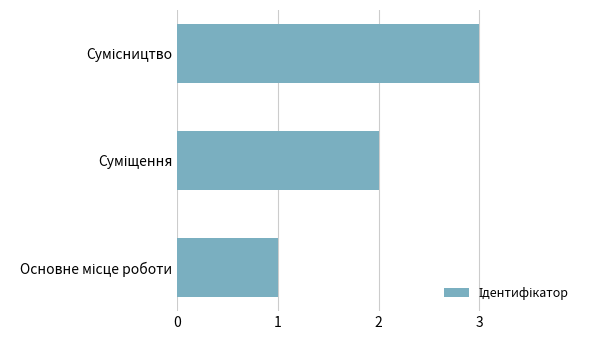

What is the maximum value shown in the chart?

3